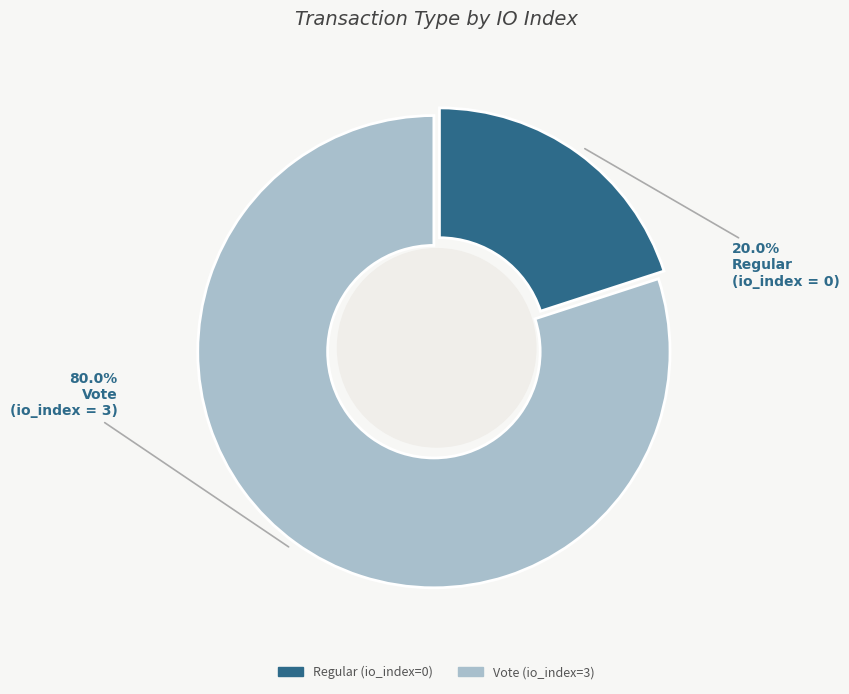

Combined, do Regular (io_index=0) and Vote (io_index=3) account for over 50%?

Yes